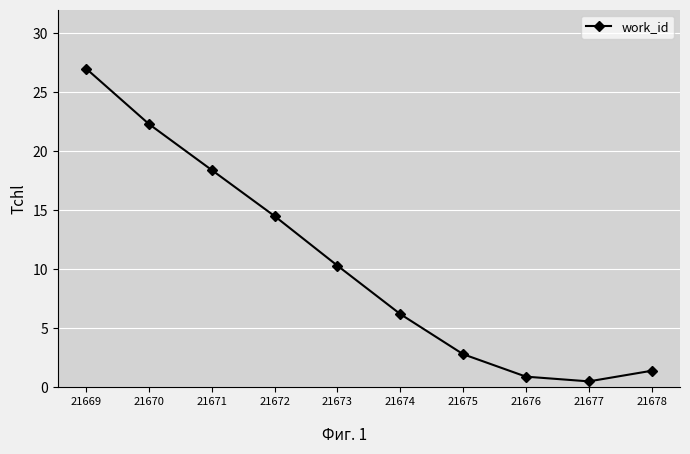

List the labels in order of value, smallest first.

21677, 21676, 21678, 21675, 21674, 21673, 21672, 21671, 21670, 21669